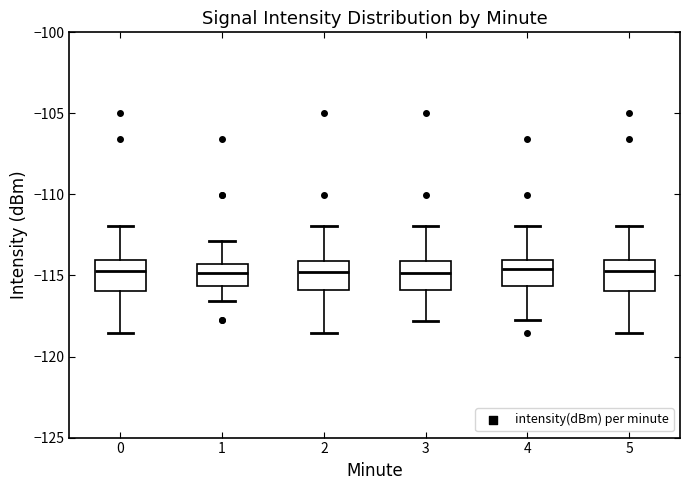

Where is the upper edge of the box at x = 4 on the y-axis? The values are not printed on the chart, so give them approximately, as read against the axis.

-114.0